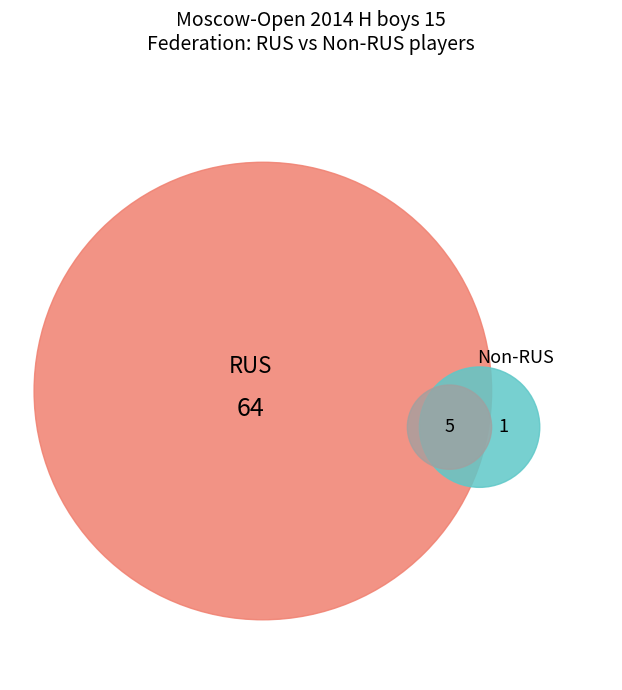

Count the number of slices in the pie.

2